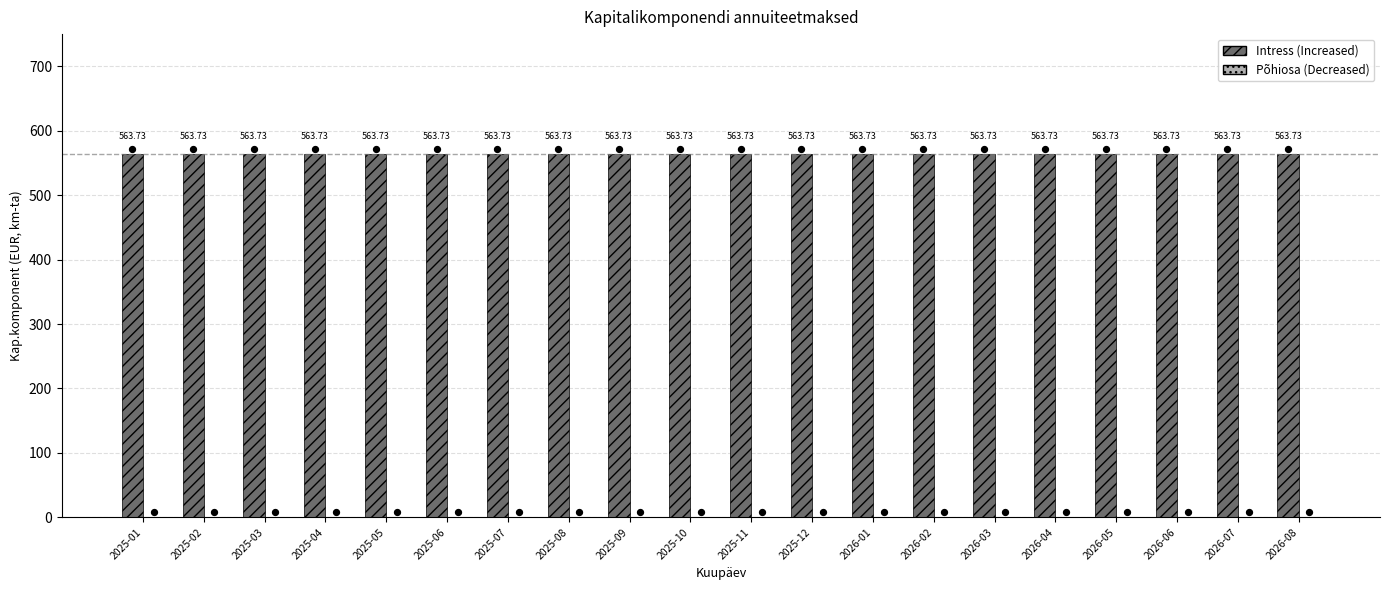

Is the value of Intress at 2025-05 greater than the value of Põhiosa at 2026-04?

Yes